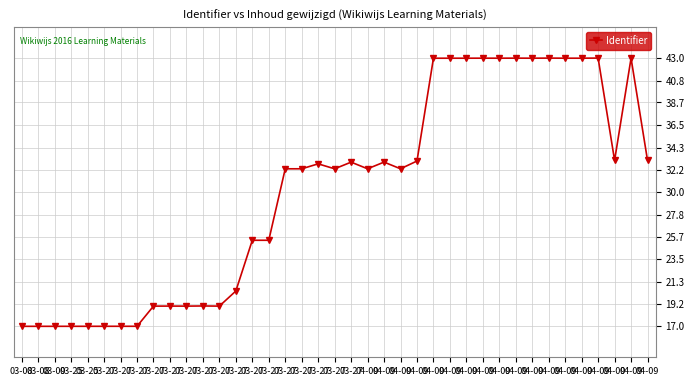

Reading left to right, list all the values displayed in this chart.

03-08=17.0	03-08=17.0	03-09=17.0	03-25=17.0	03-25=17.0	03-27=17.0	03-27=17.0	03-27=17.0	03-27=19.0	03-27=19.0	03-27=19.0	03-27=19.0	03-27=19.0	03-27=20.4	03-27=25.3	03-27=25.3	03-27=32.3	03-27=32.3	03-27=32.7	03-27=32.3	03-27=32.9	04-09=32.3	04-09=32.9	04-09=32.3	04-09=33.0	04-09=43.0	04-09=43.0	04-09=43.0	04-09=43.0	04-09=43.0	04-09=43.0	04-09=43.0	04-09=43.0	04-09=43.0	04-09=43.0	04-09=43.0	04-09=33.1	04-09=43.0	04-09=33.1